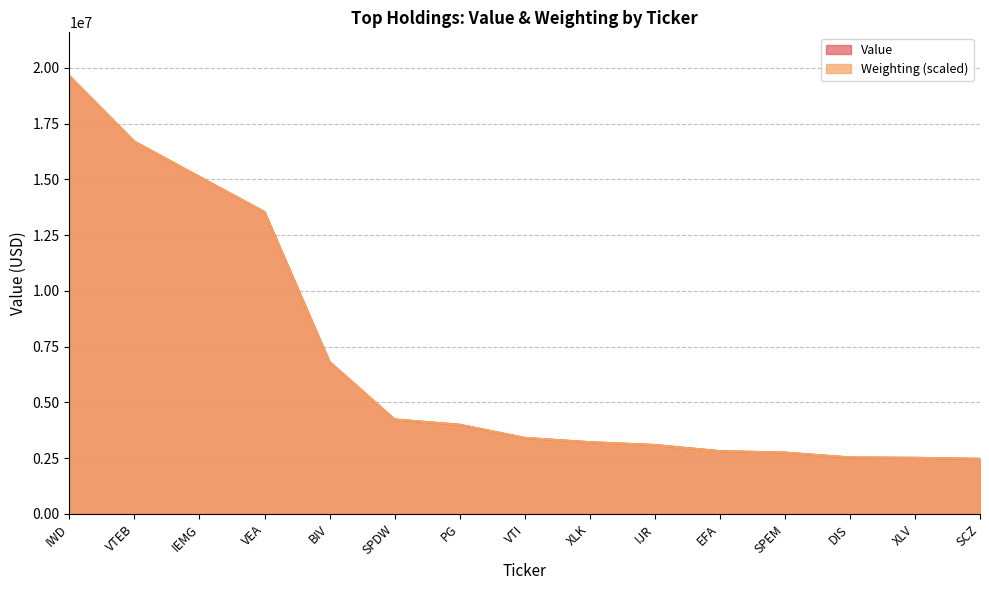

At which label does Weighting first exceed 3407843?

IWD